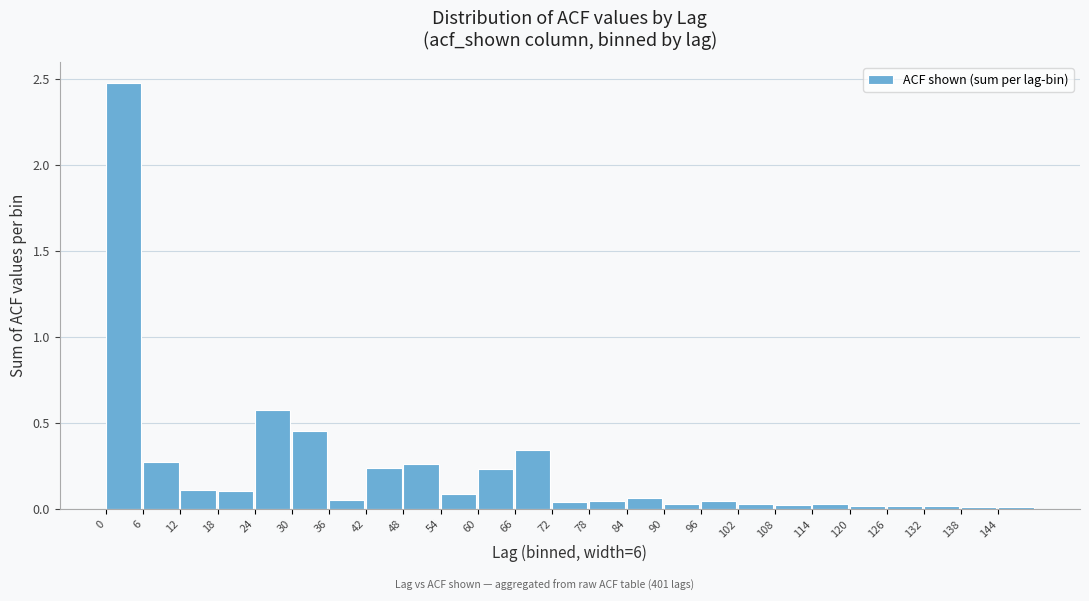

How tall is the bar that spans 60 to 66 on the x-axis? The values are not printed on the chart, so give them approximately, as read against the axis.

0.25